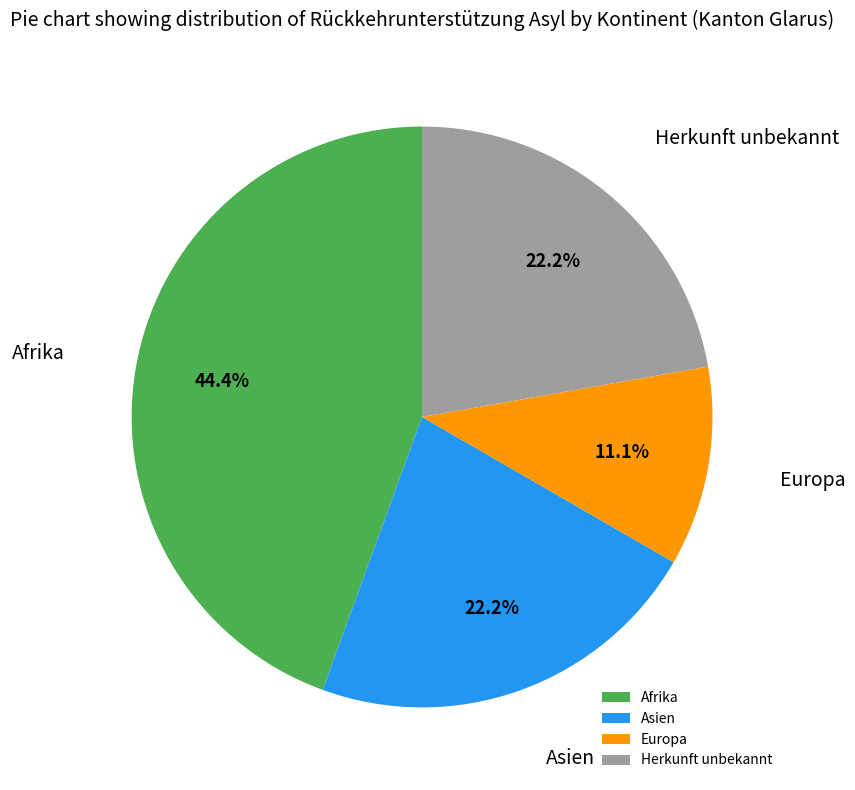

Do Herkunft unbekannt and Afrika together represent more than half of the pie?

Yes